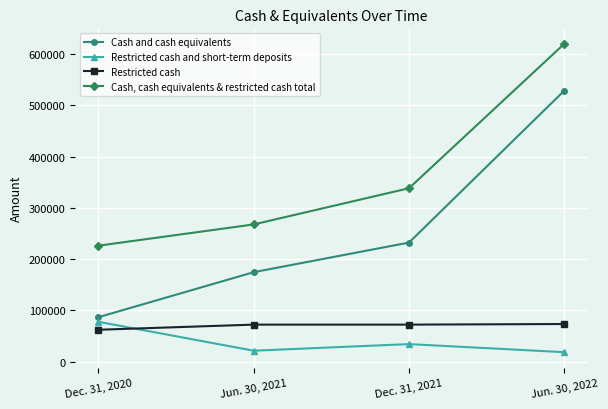

At Jun. 30, 2022, list the series in order from largest to smallest.

Cash, cash equivalents & restricted cash total, Cash and cash equivalents, Restricted cash, Restricted cash and short-term deposits